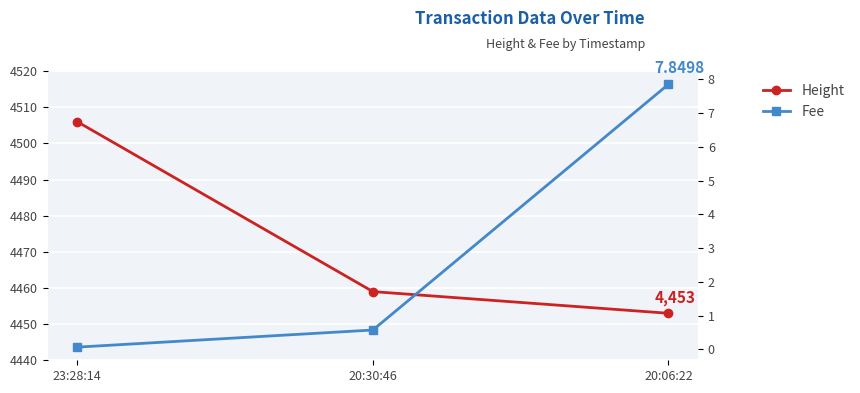

Which series changed the most between 20:30:46 and 20:06:22?

Fee